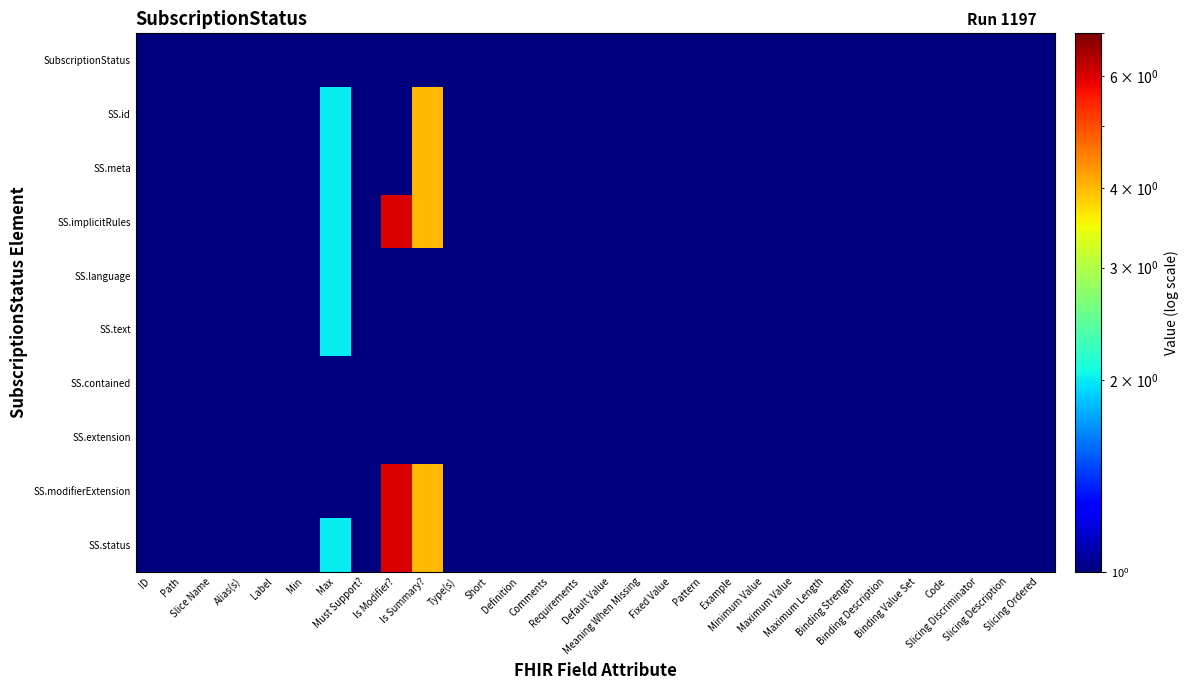

Between Min and Type(s), which series saw the biggest shift?

SubscriptionStatus